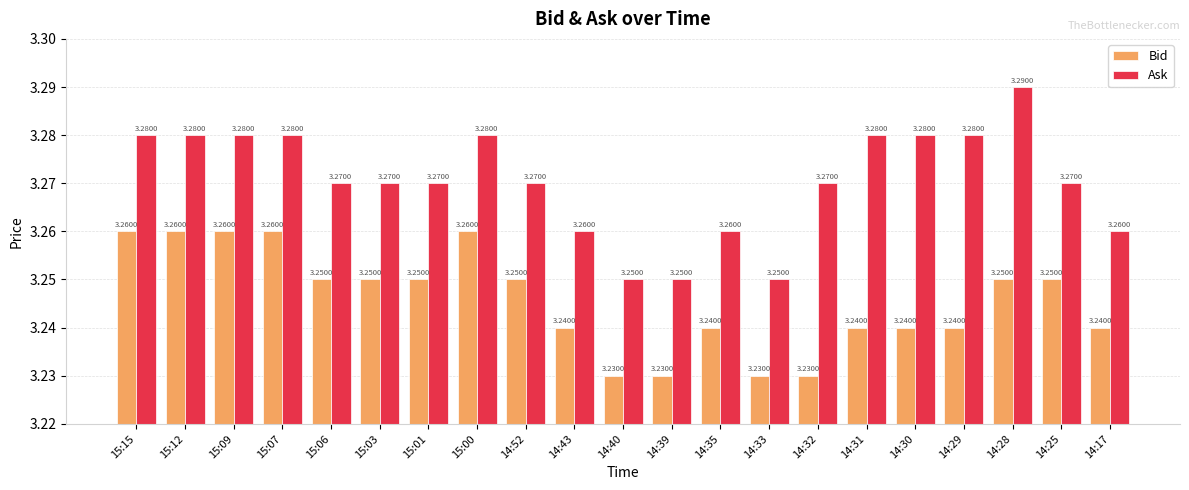

True or false: Ask has a value of 3.3 at 14:17.

True